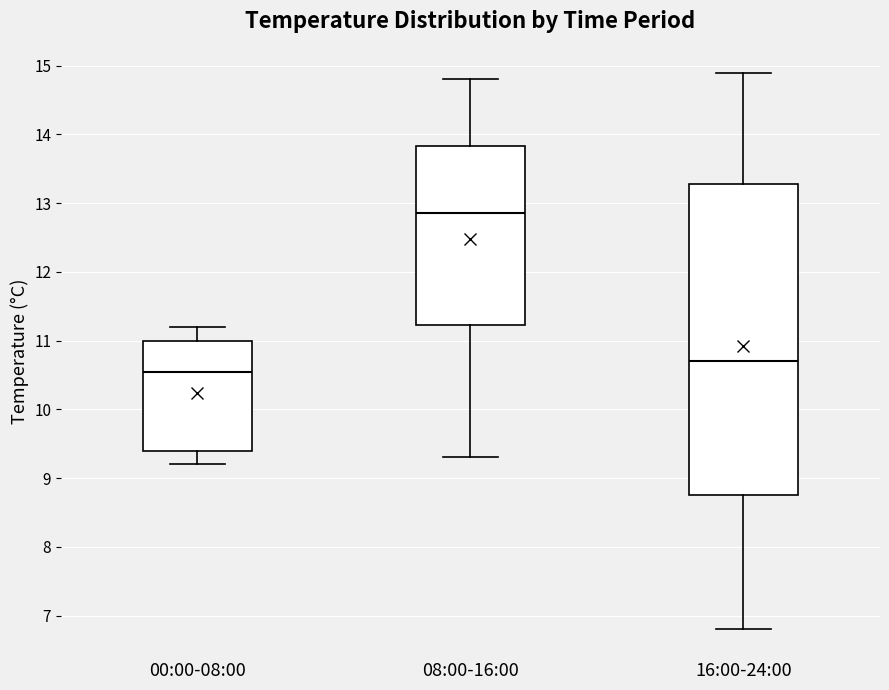

Which box has the highest median line?

08:00-16:00